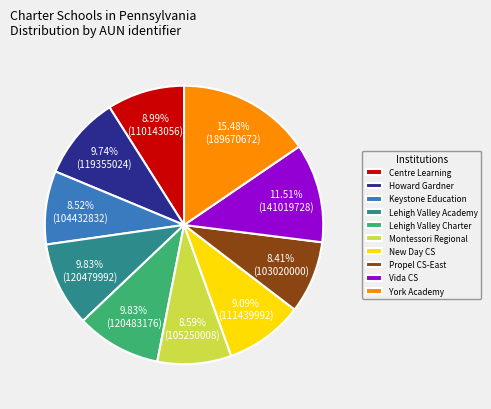

Count the number of slices in the pie.

10